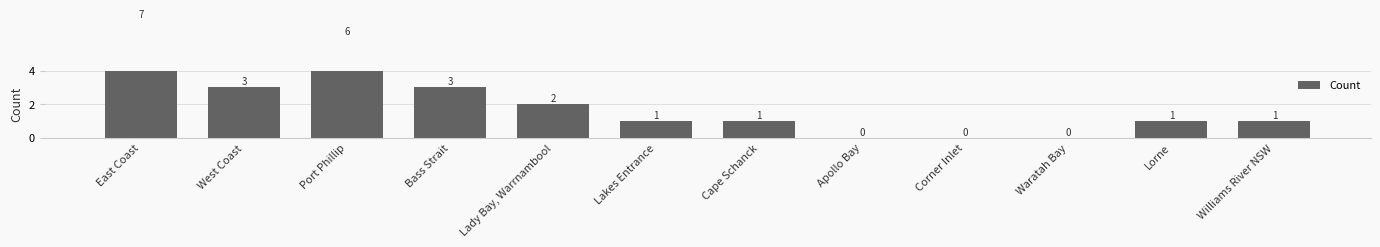

Where is the data nearest to the value 3?

West Coast